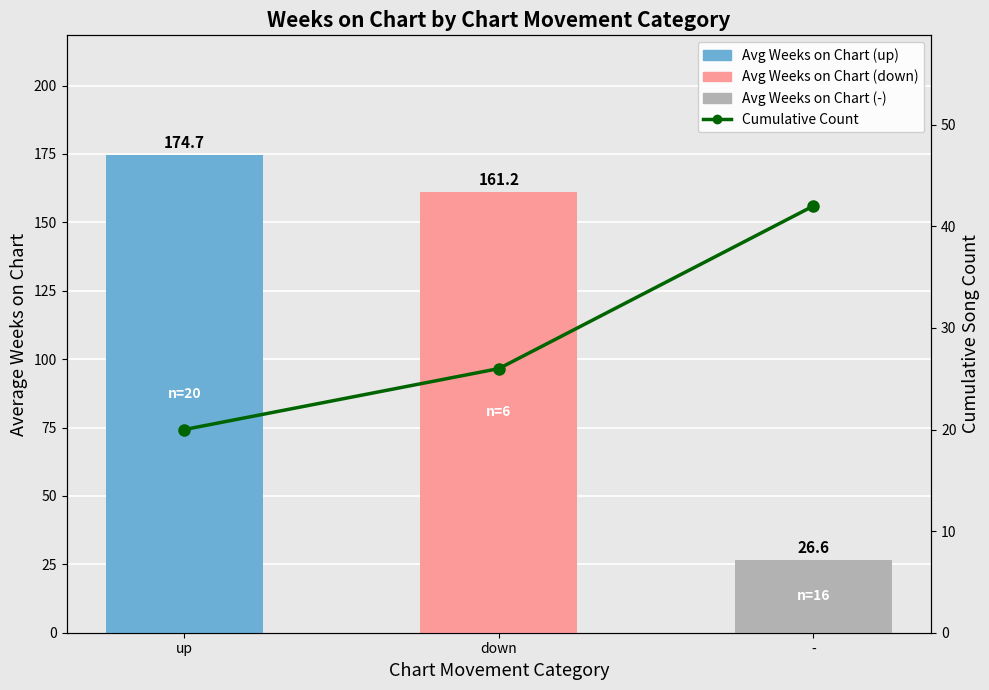

What is the label of the 3rd bar from the right?

up